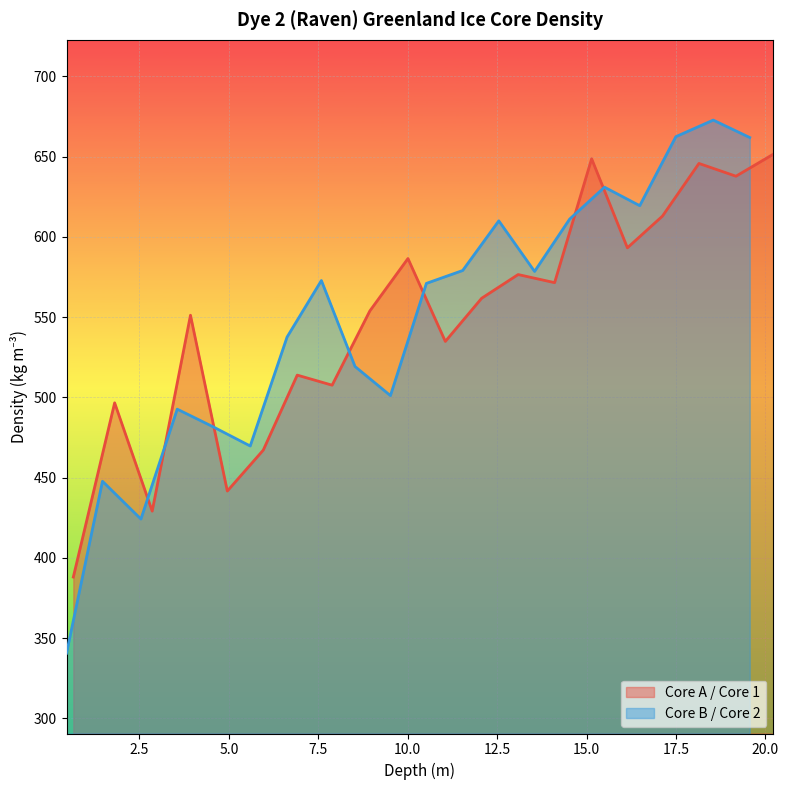

What position from the right is 15.0?

14